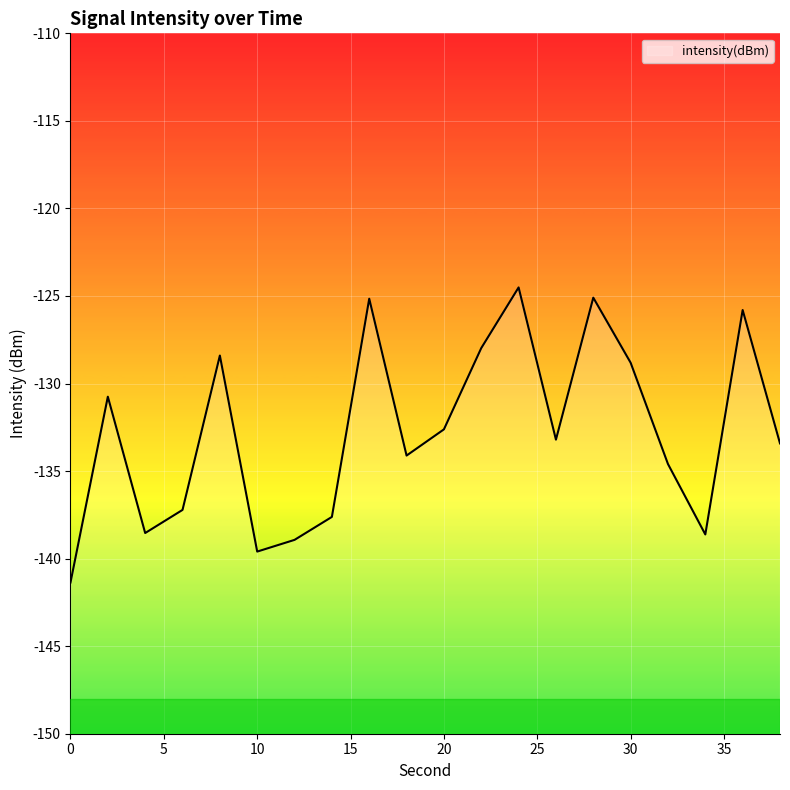

Rank the categories by value from highest to lowest.

24, 28, 16, 36, 22, 8, 30, 2, 20, 26, 38, 18, 32, 6, 14, 4, 34, 12, 10, 0